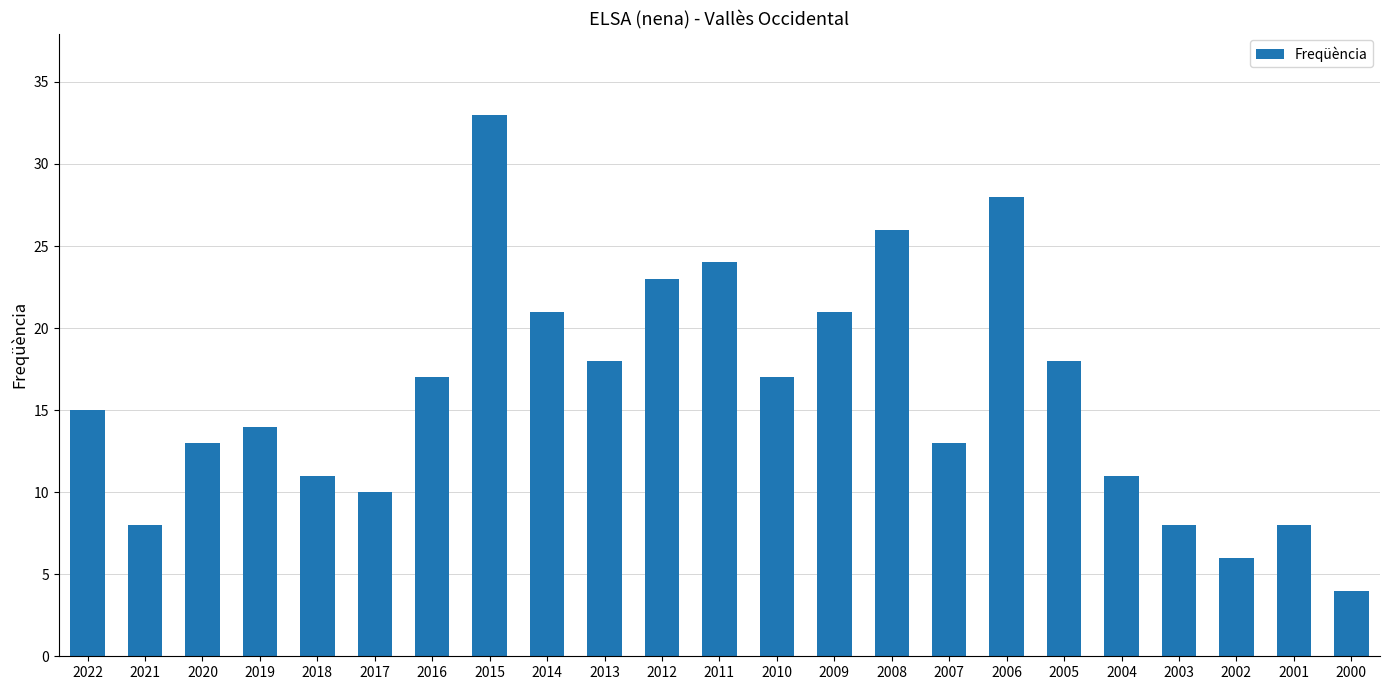

Reading left to right, what are all the values shown in this chart?

15	8	13	14	11	10	17	33	21	18	23	24	17	21	26	13	28	18	11	8	6	8	4